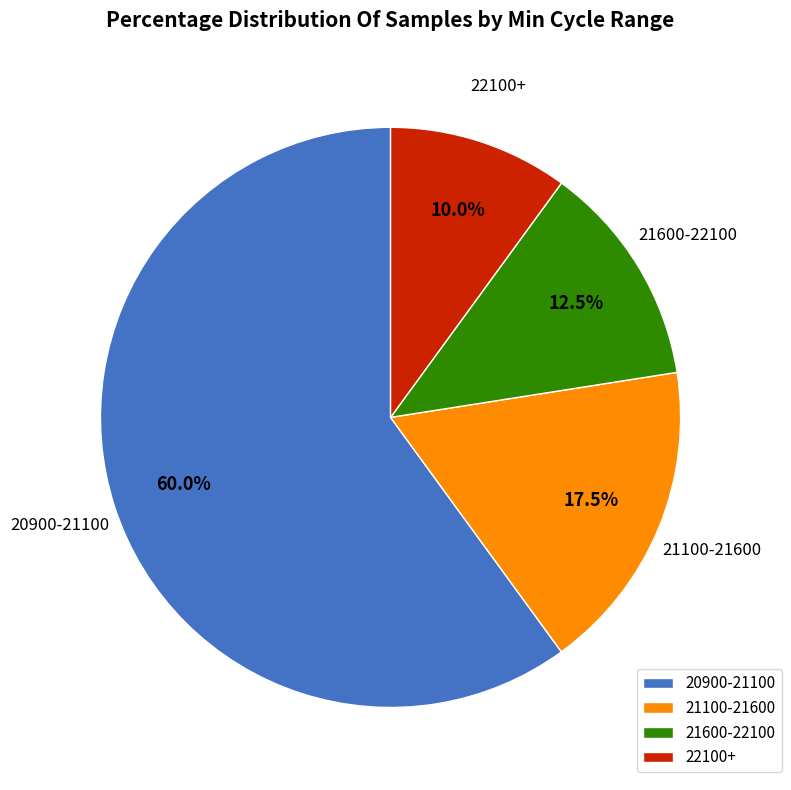

What is the ratio of the value at 20900-21100 to the value at 21600-22100?

4.8